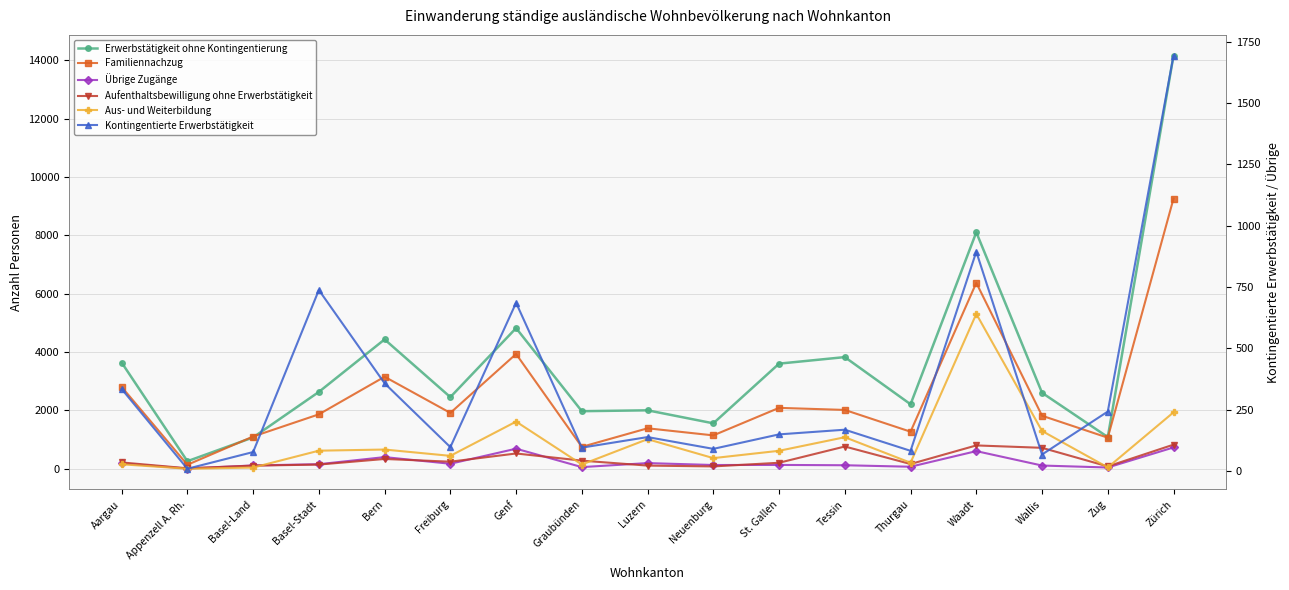

What is the sum of all Übrige Zugänge values?

3920